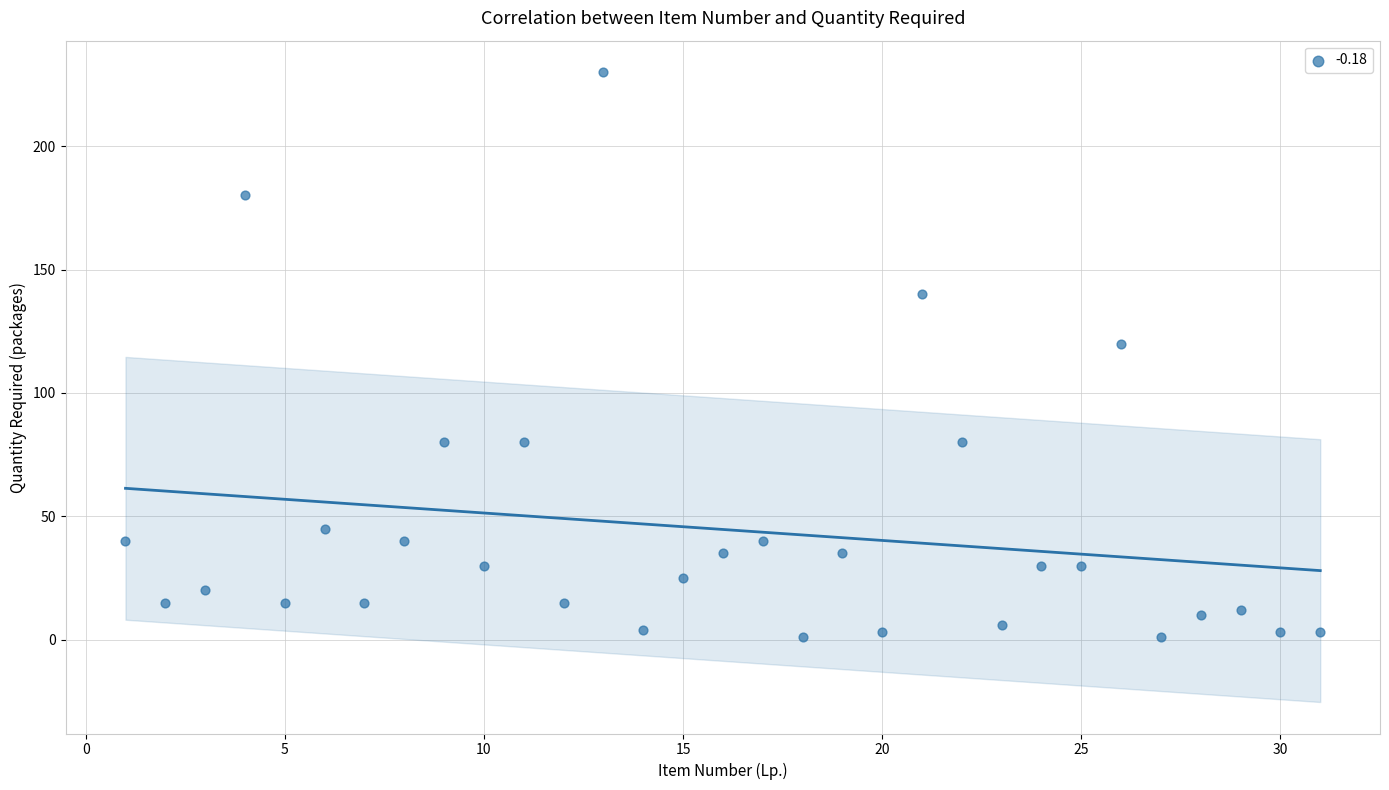

What is the range of Y values (max minus min)?

229